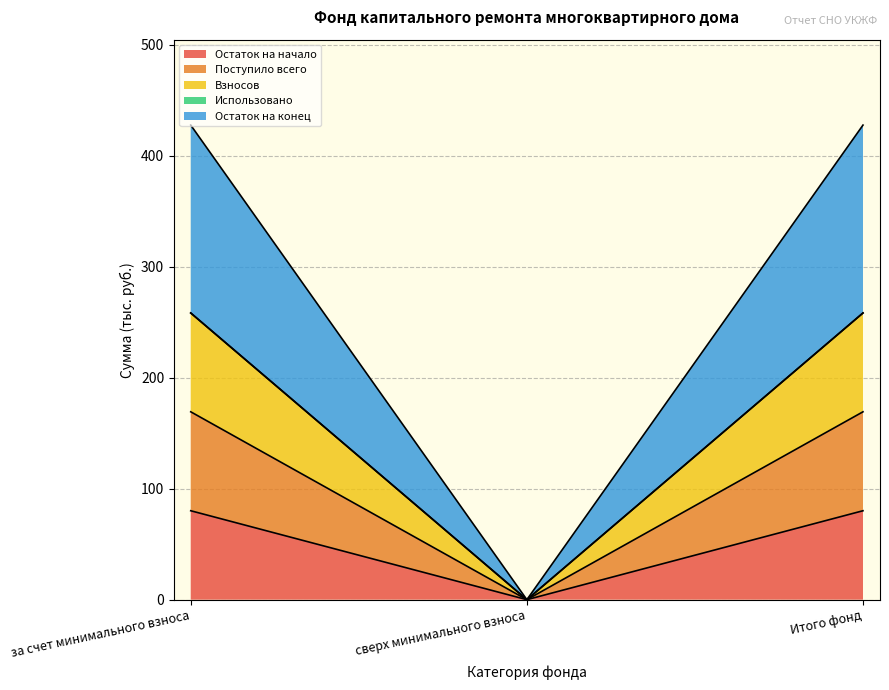

At за счет минимального взноса, list the series in order from largest to smallest.

Остаток на конец, Взносов, Поступило всего, Остаток на начало